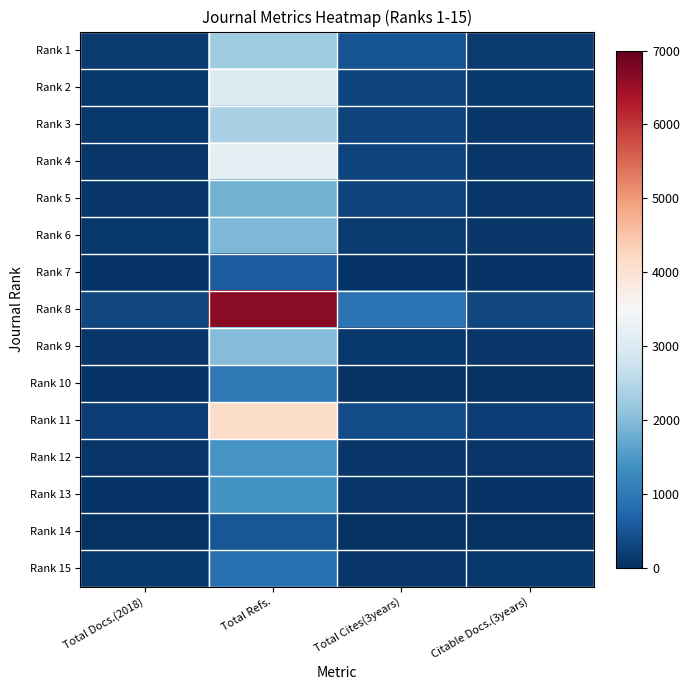

At Total Cites(3years), list the series in order from largest to smallest.

Rank 8, Rank 1, Rank 11, Rank 2, Rank 4, Rank 5, Rank 3, Rank 6, Rank 9, Rank 13, Rank 15, Rank 12, Rank 7, Rank 10, Rank 14